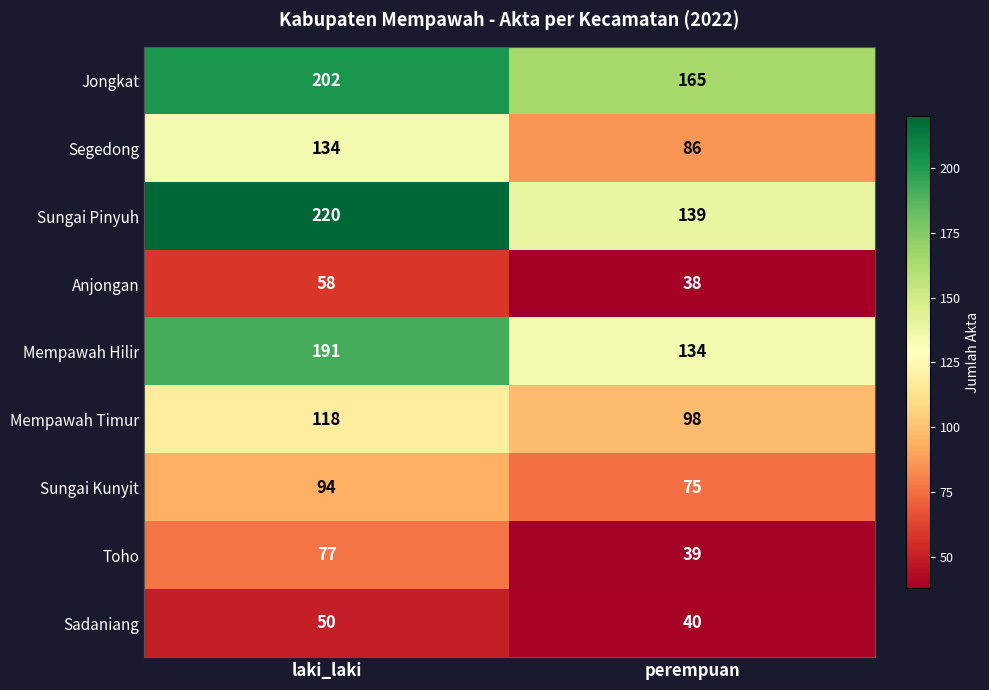

The Anjongan series shows 14 at laki_laki. True or false?

False